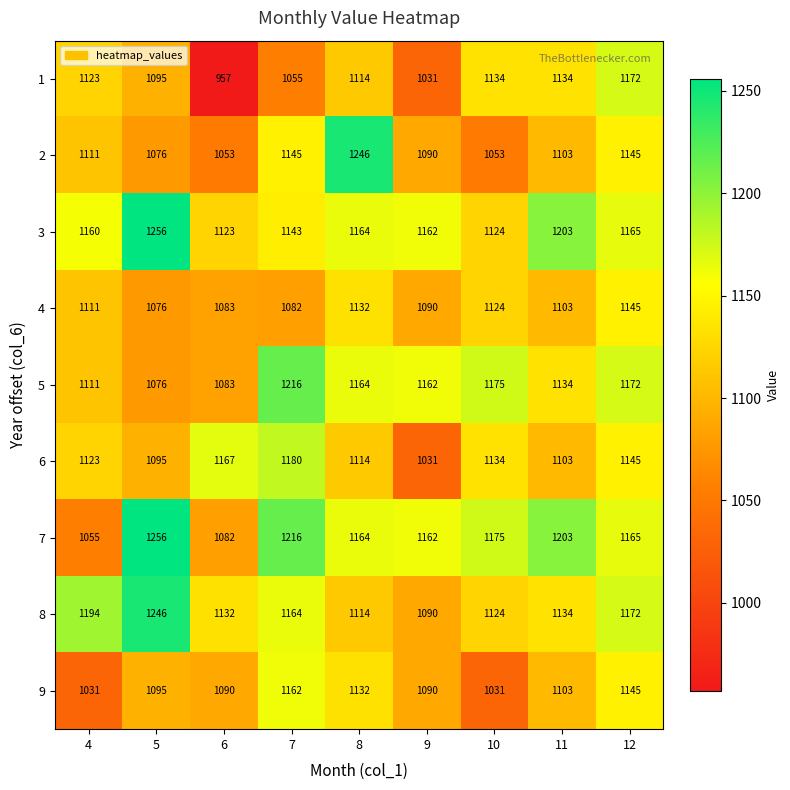

At which category does the chart reach its minimum across all series?

6